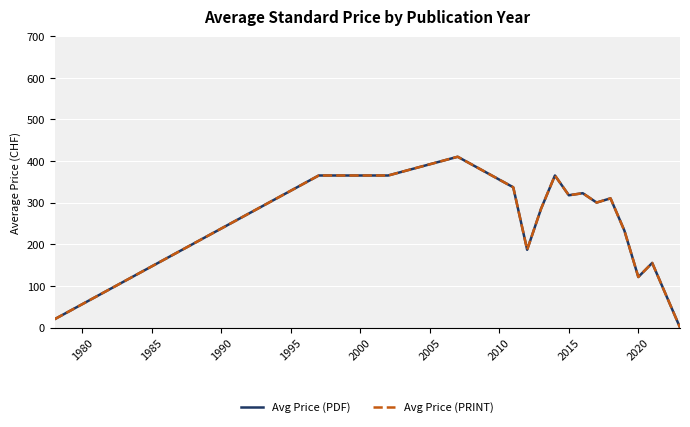

Does the chart have visible grid lines?

Yes